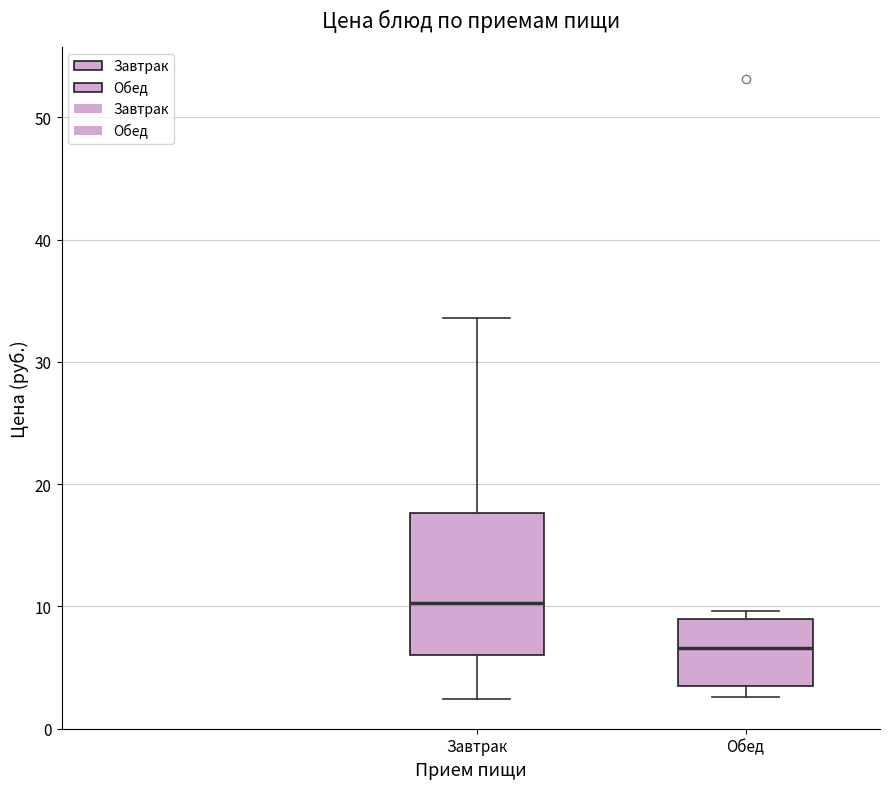

Which box's median line is the lowest?

Обед